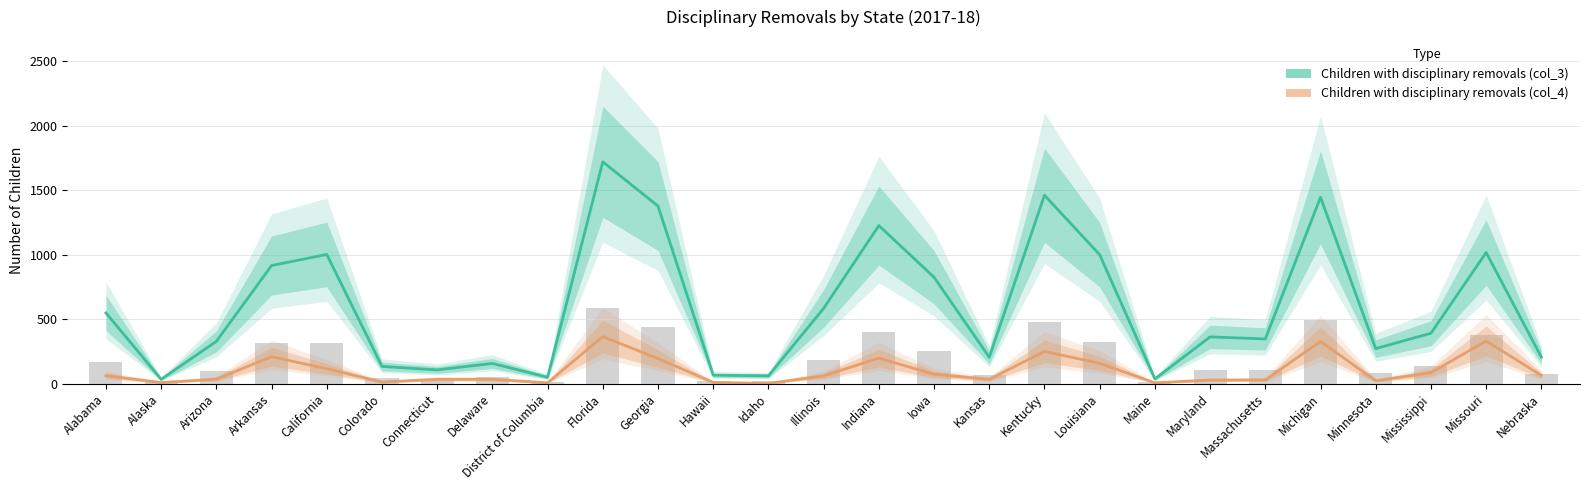

Rank the series by their average value, from highest to lowest.

Children with disciplinary removals (col_3), Children with disciplinary removals (col_4)